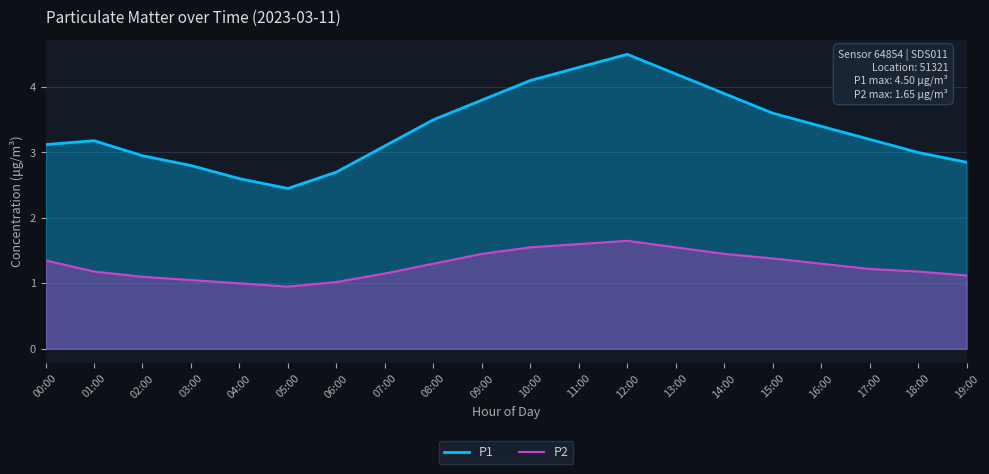

What are all the series names shown in the legend?

P1, P2